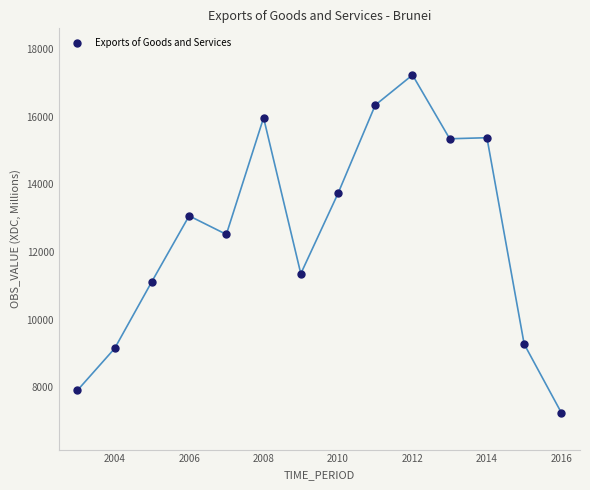

What Y value in the scatter plot is closest to 12244?

12524.6